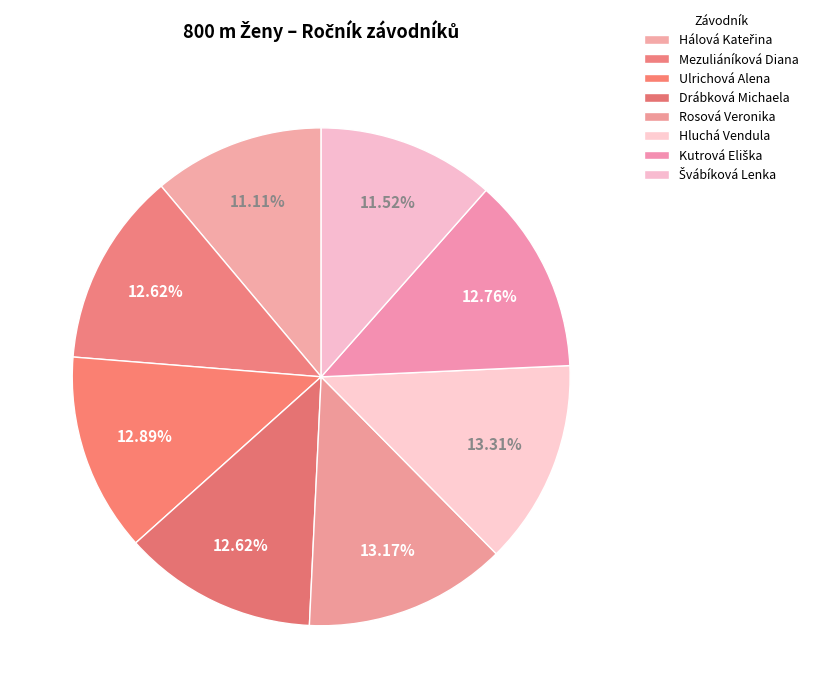

The Kutrová Eliška slice represents 1% of the pie. True or false?

False